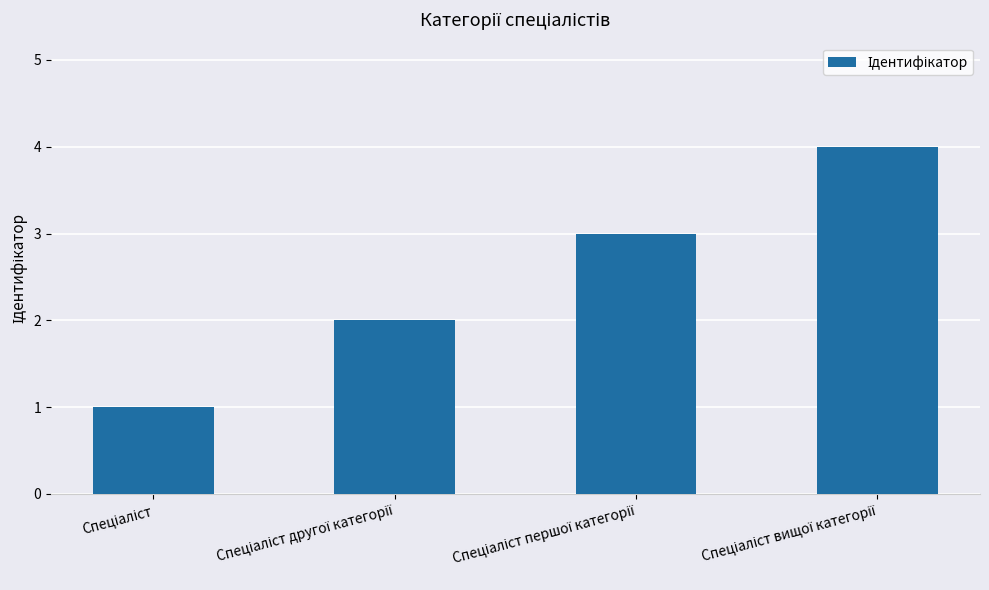

What is the maximum value shown in the chart?

4